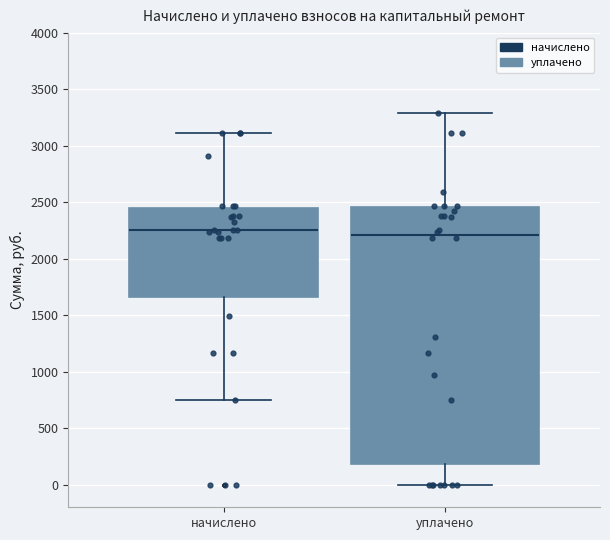

Where does the upper whisker of the box for начислено end on the y-axis? The values are not printed on the chart, so give them approximately, as read against the axis.

3100